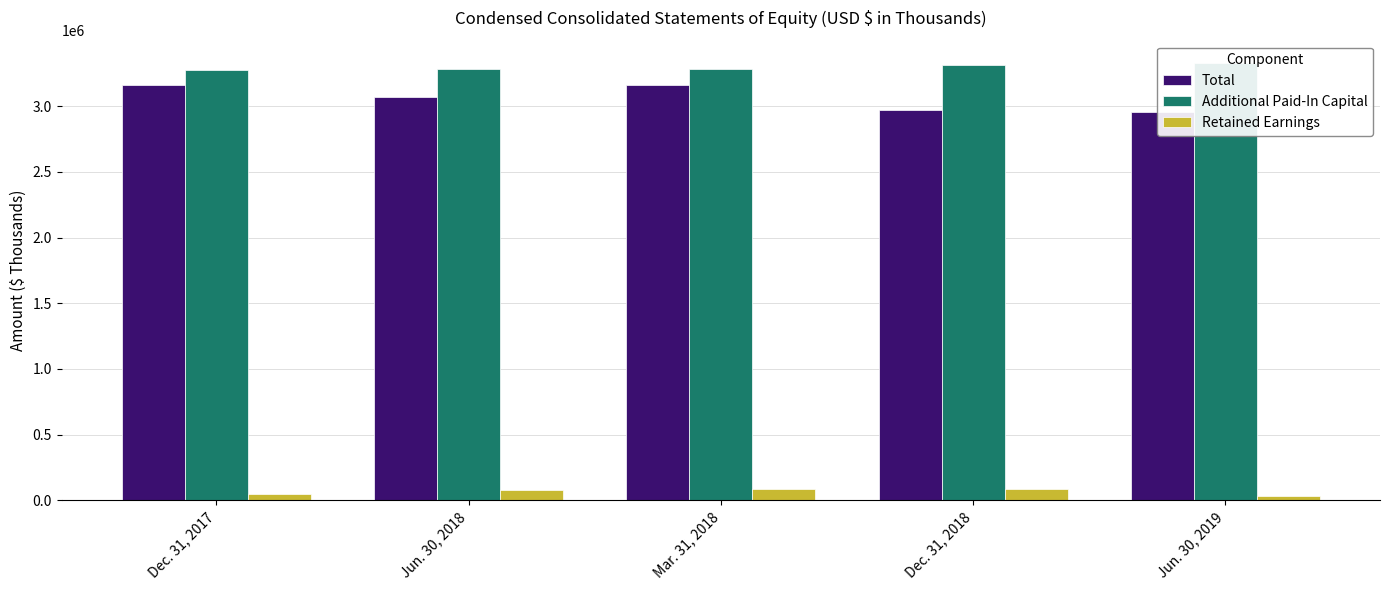

Does the chart contain stacked bars?

No